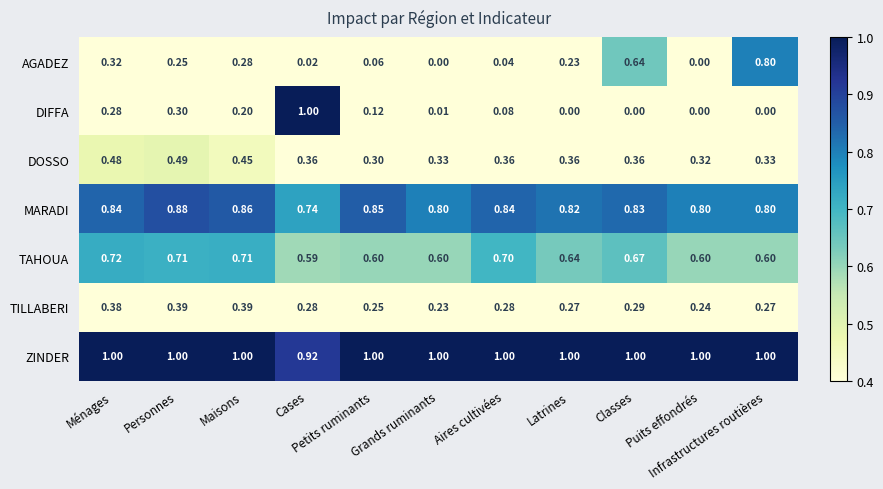

Which series has the largest total across all categories?

ZINDER